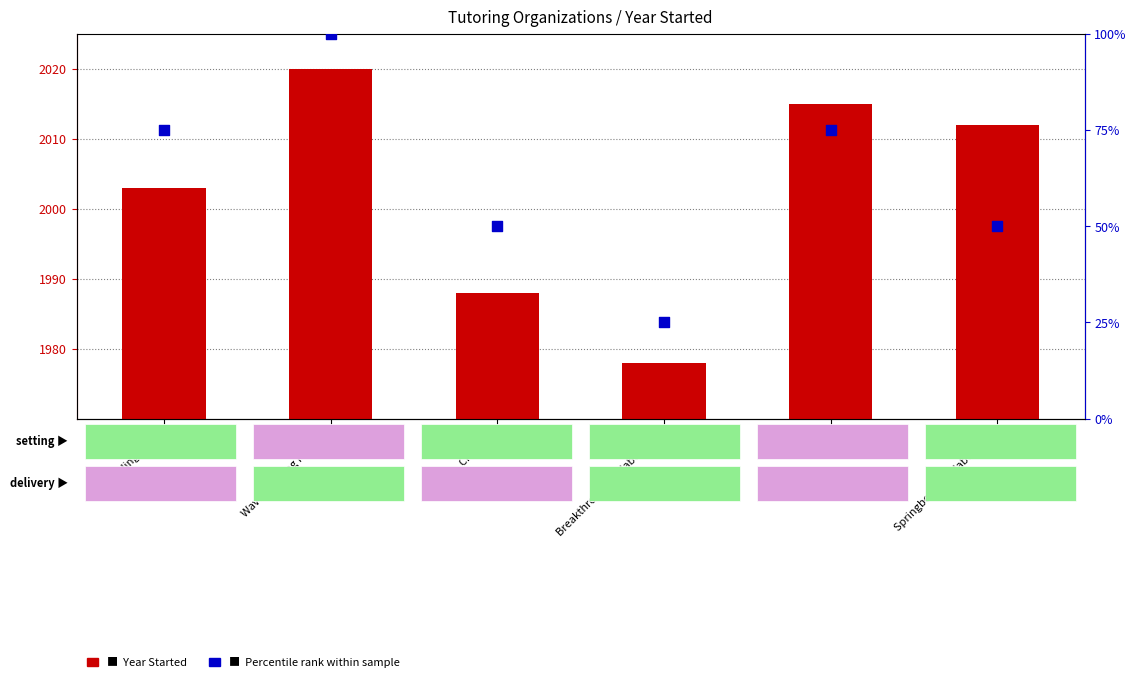

At how many categories does at least one series exceed 1265?

6